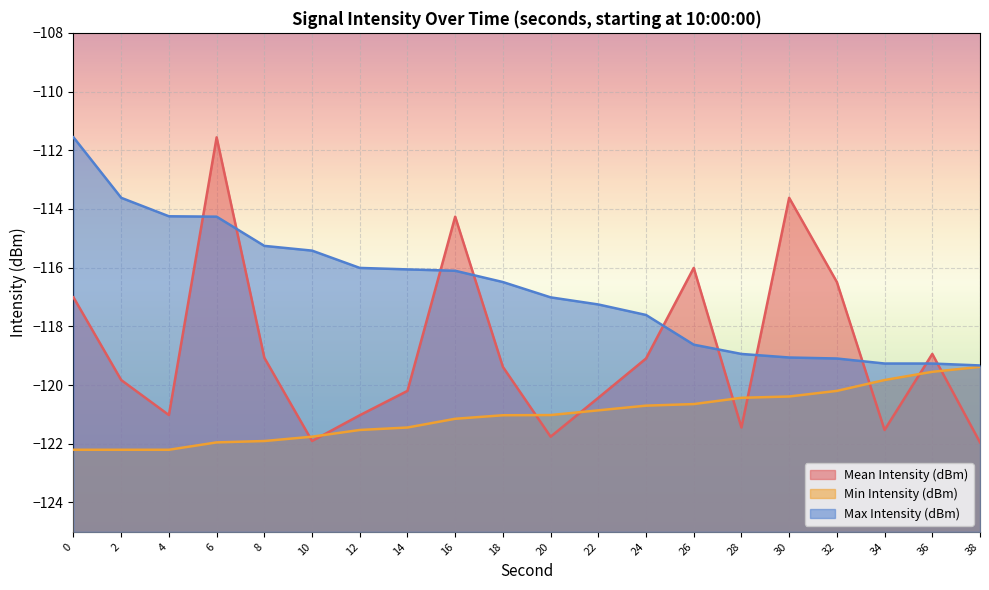

How many data points in Min Intensity (dBm) are less than -121?

11